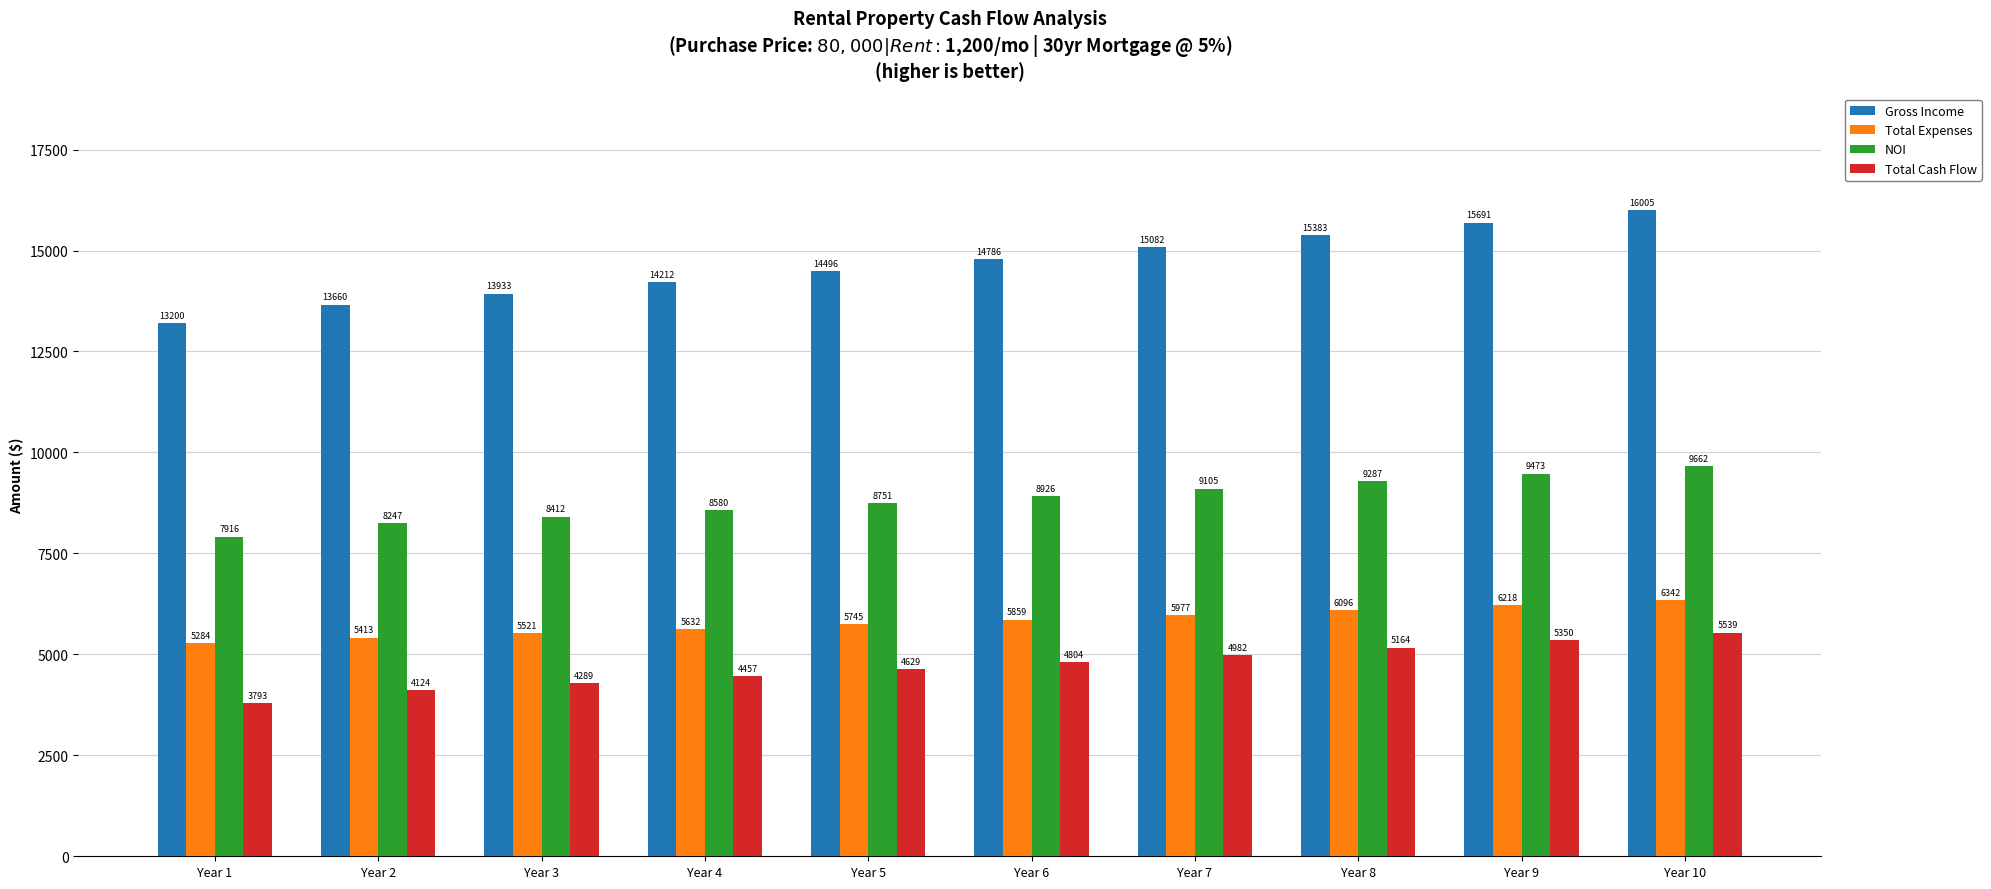

What value does the Gross Income series have at Year 9?

15690.9